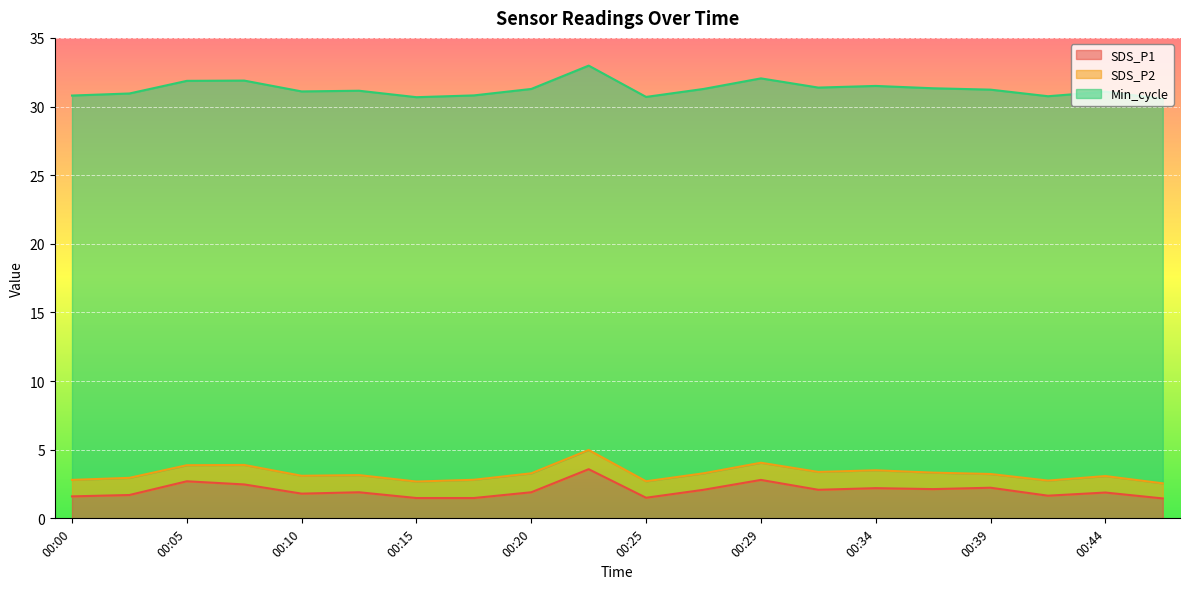

Is it true that SDS_P1 equals 1.5 at 00:25?

True